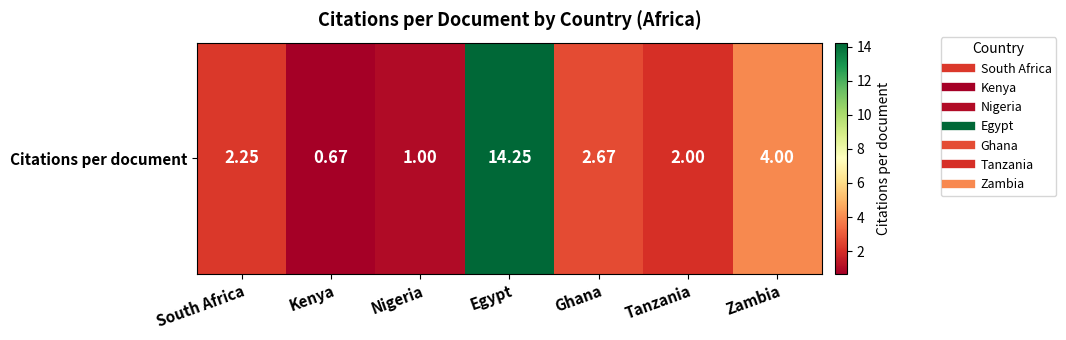

True or false: the data shows 5.2 at Zambia.

False